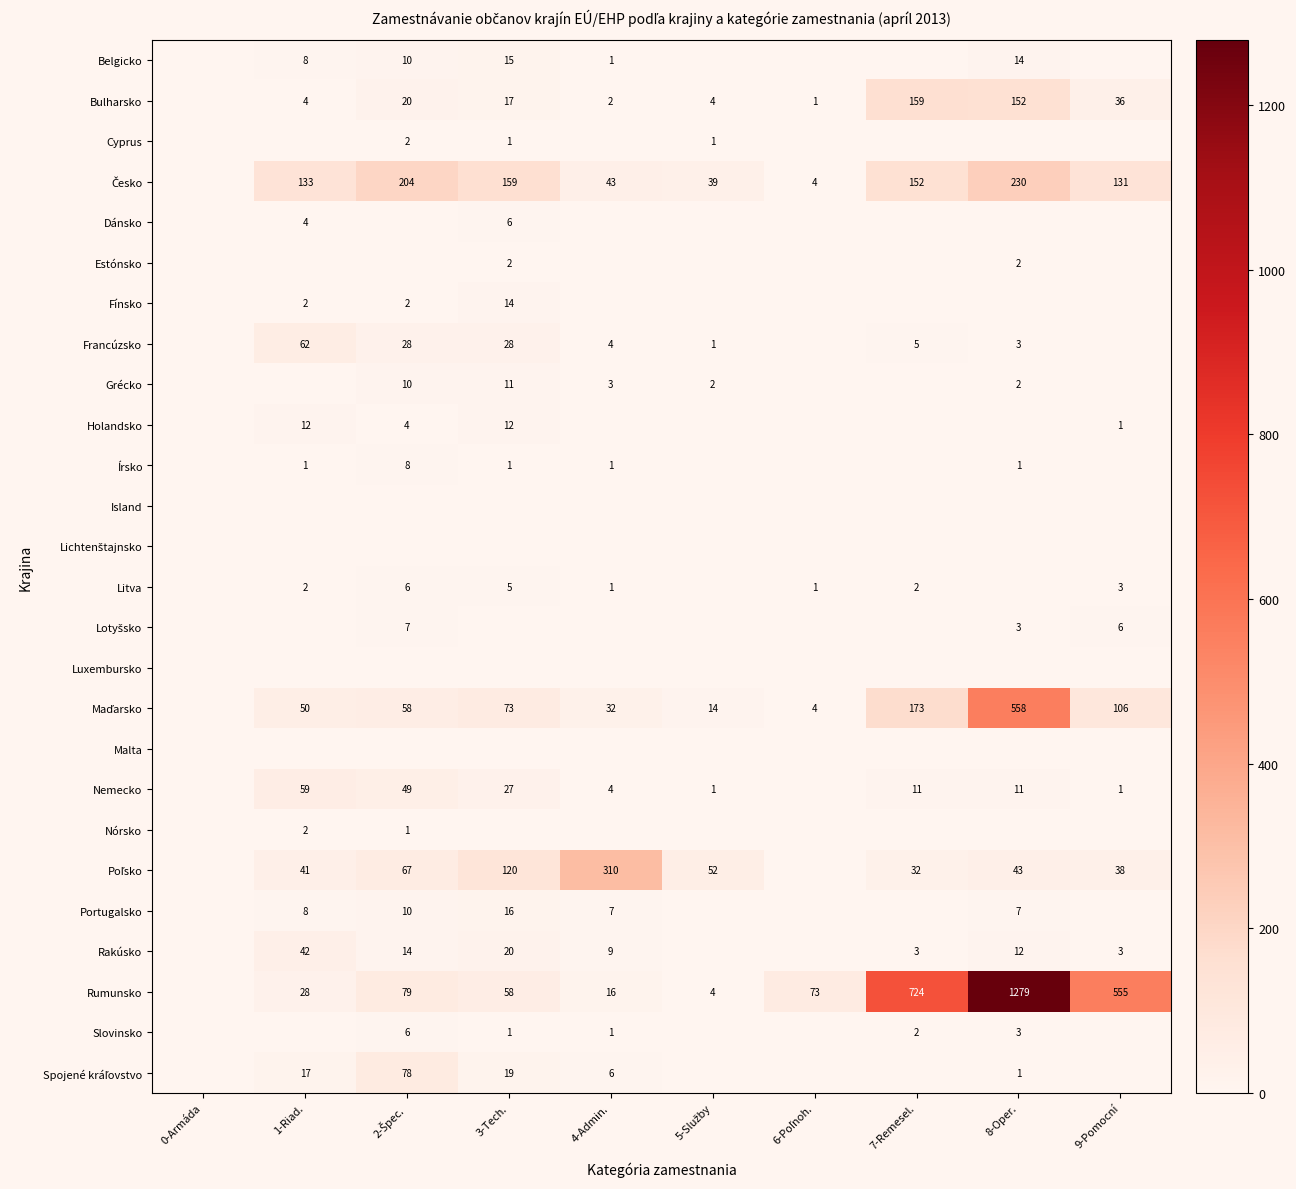

The value of Slovinsko at 8-Oper. is 1. True or false?

False